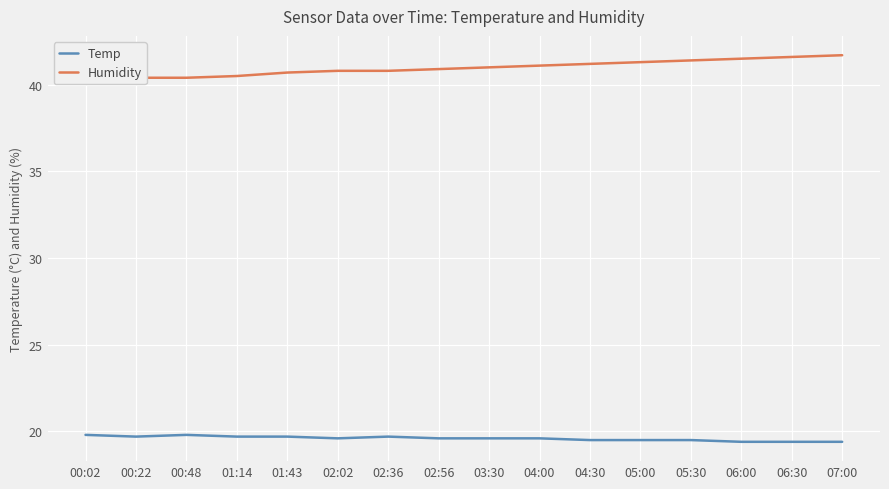

Between 01:43 and 06:30, which series saw the biggest shift?

Humidity